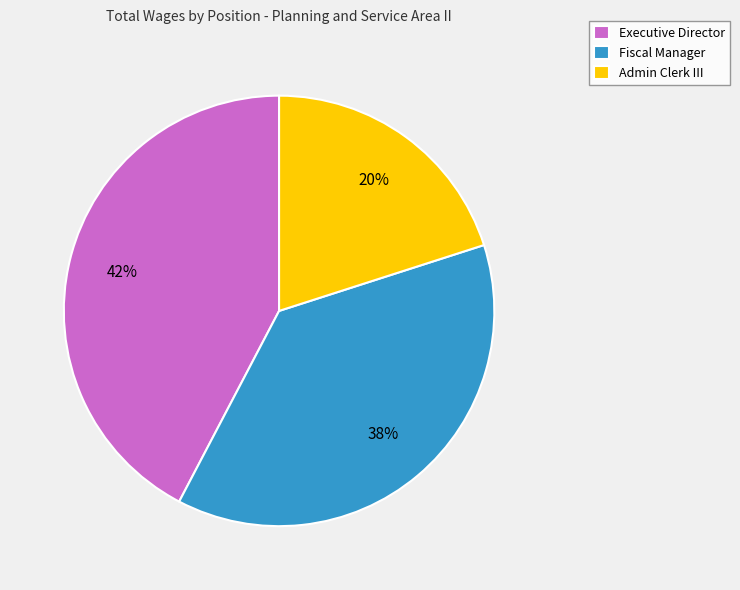

What percentage is the Admin Clerk III slice, to the nearest percent?

20%